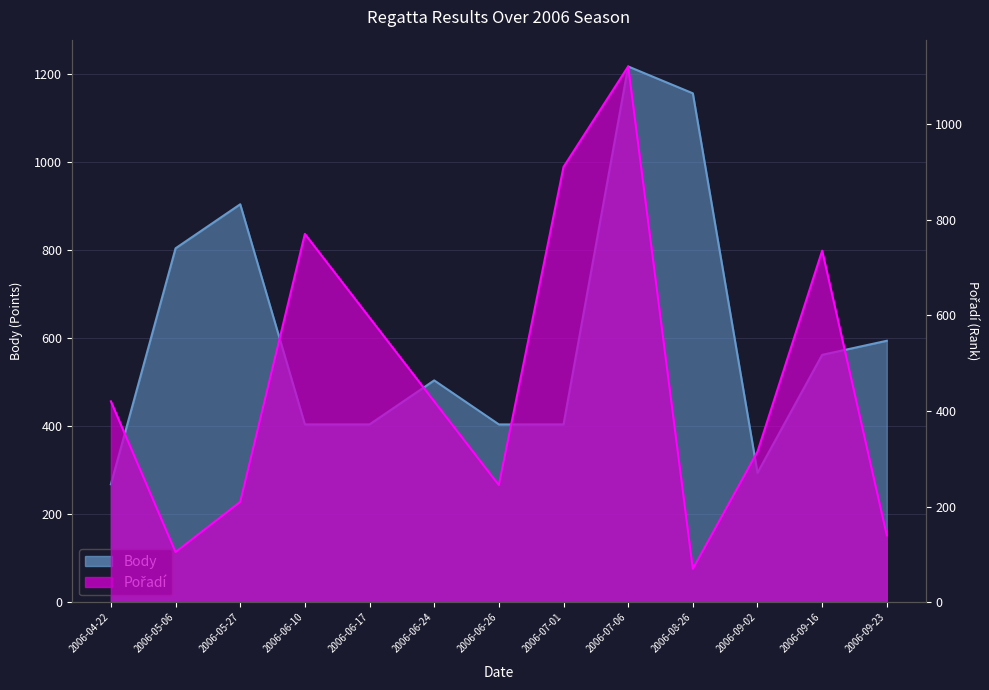

At which label is Body closest to 742?

2006-05-06